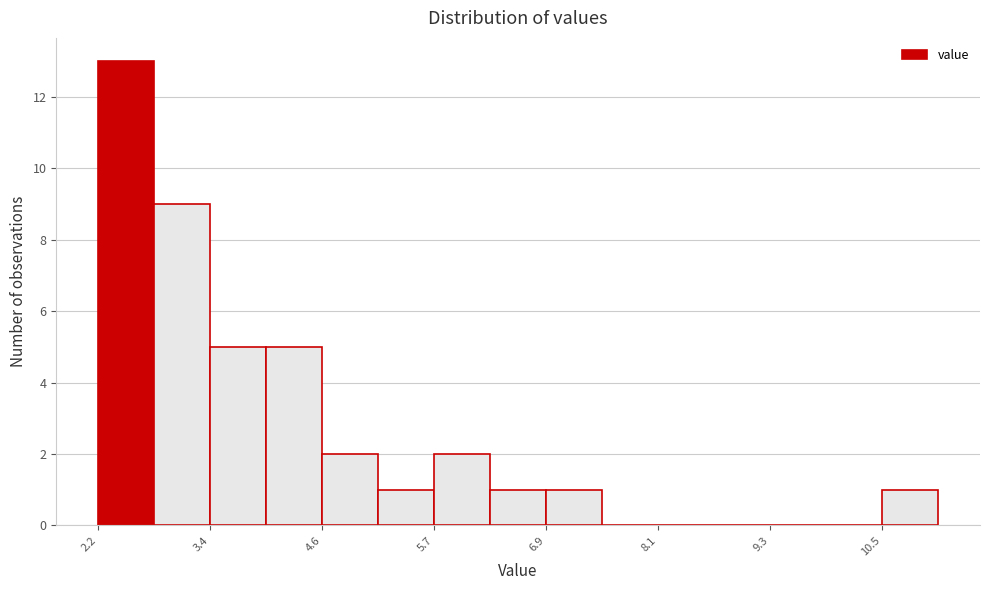

Around what value on the x-axis is the tallest bar? Give the approximate position of its centre, as read against the axis.

2.4